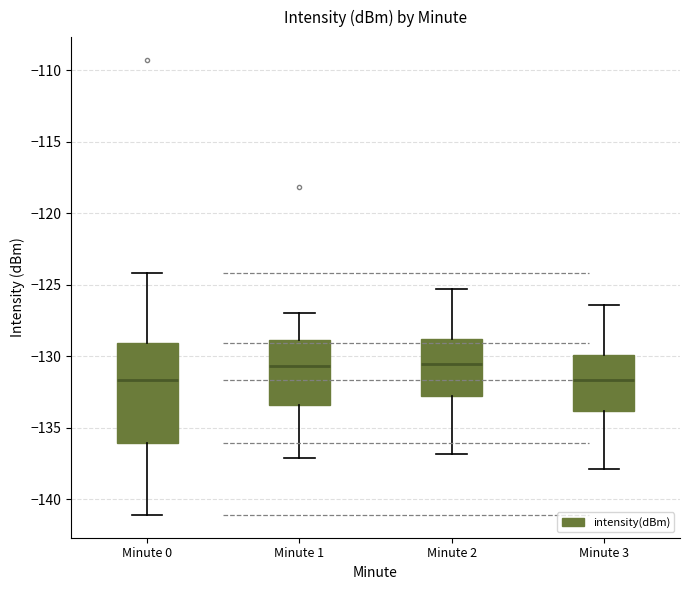

Reading left to right, read every box against the y-axis: the position of its median line, the range the box covers, and the ends of its whiskers. The values are not printed on the chart, so give them approximately, as read against the axis.

Minute 0: median -131.5, box -136.0 to -129.0, whiskers -141.0 to -124.0
Minute 1: median -130.5, box -133.5 to -129.0, whiskers -137.0 to -127.0
Minute 2: median -130.5, box -132.5 to -129.0, whiskers -137.0 to -125.5
Minute 3: median -131.5, box -134.0 to -130.0, whiskers -138.0 to -126.5